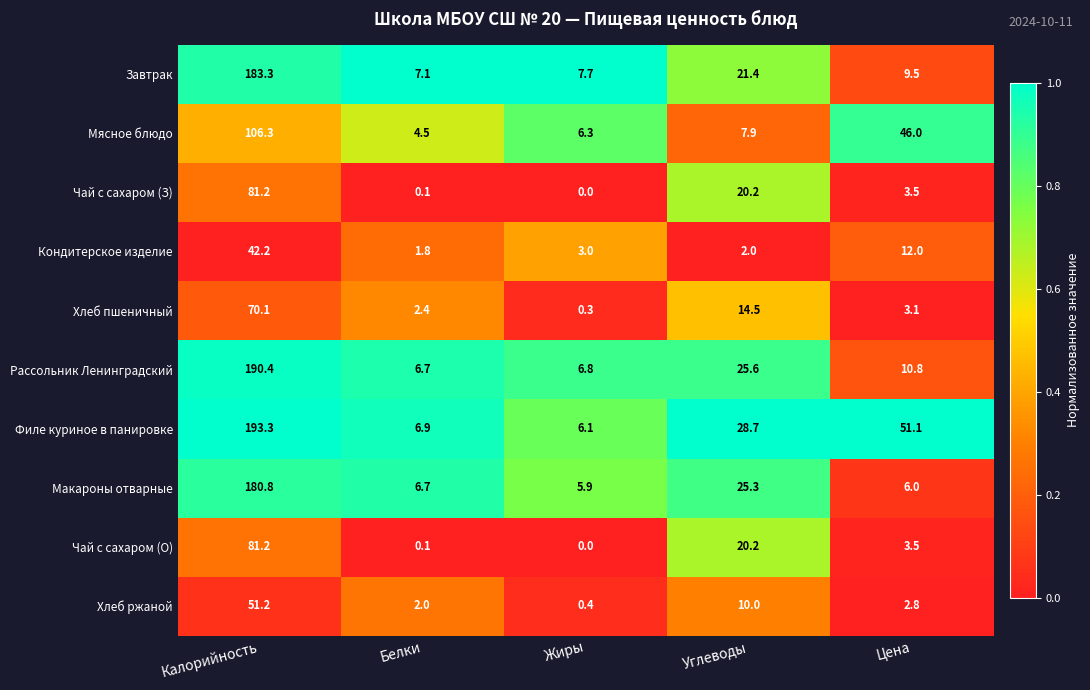

What is the sum of all Хлеб пшеничный values?

90.4